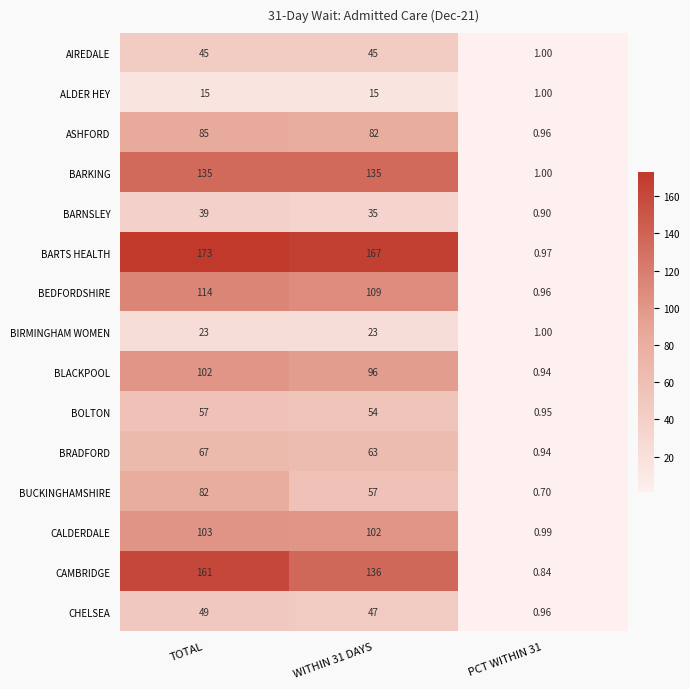

At how many categories does at least one series exceed 156?

2